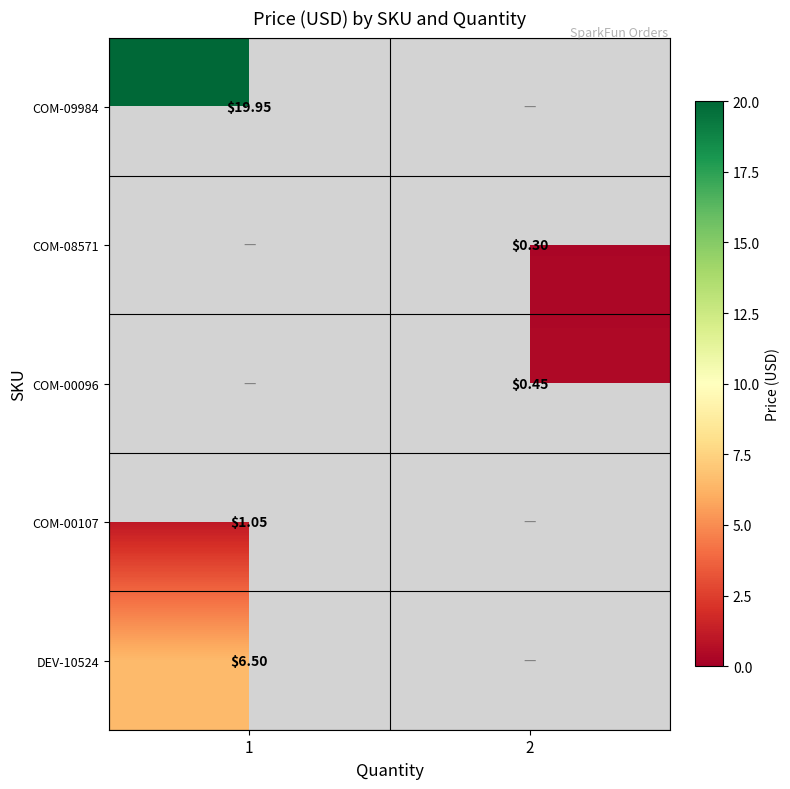

At how many categories does at least one series exceed 9?

1